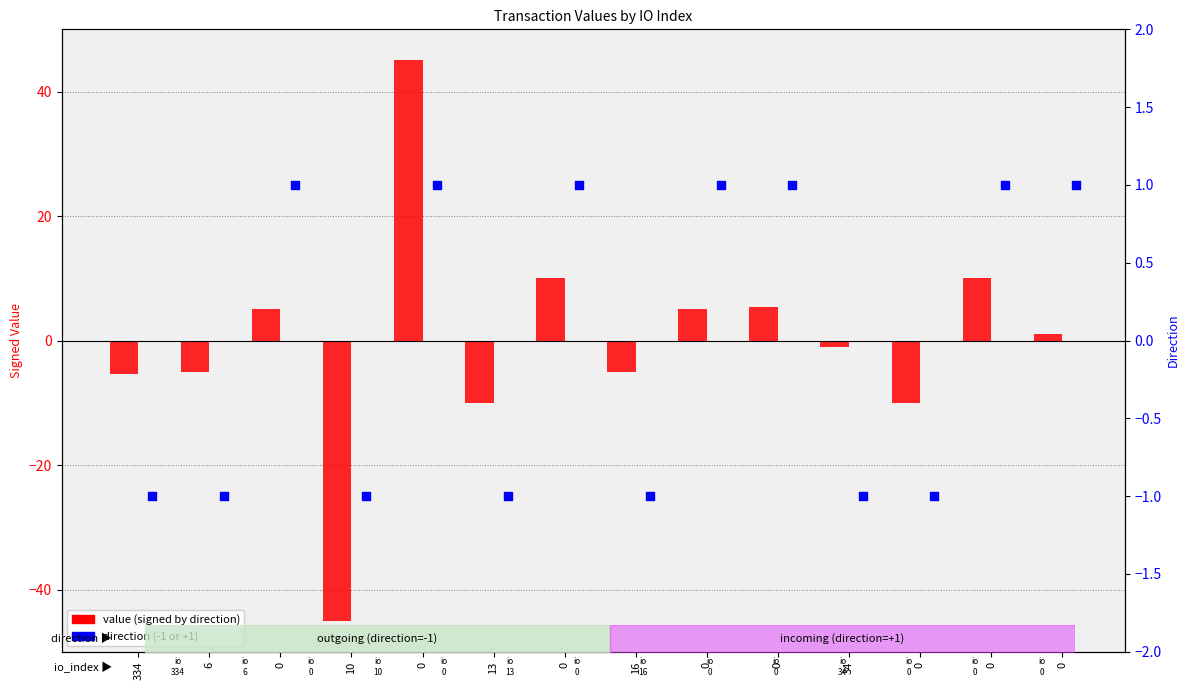

Is the value of value (signed by direction) at 334 greater than the value of direction at 0?

No